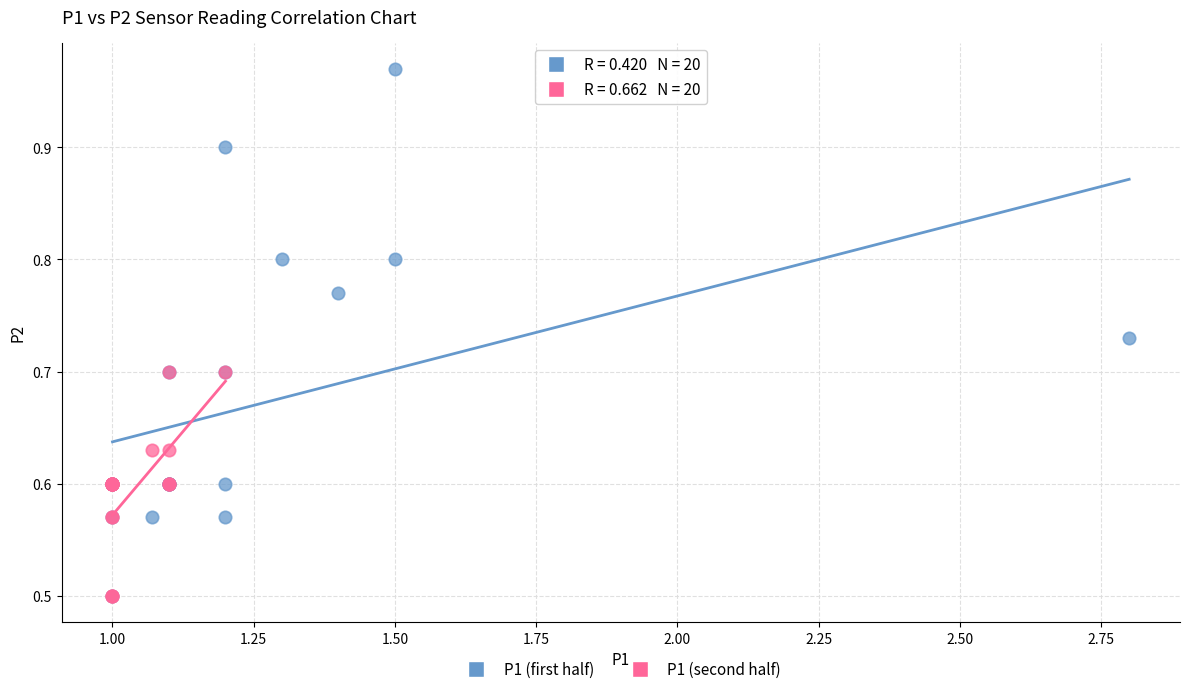

Which series contains the highest Y value?

P1 (first half)